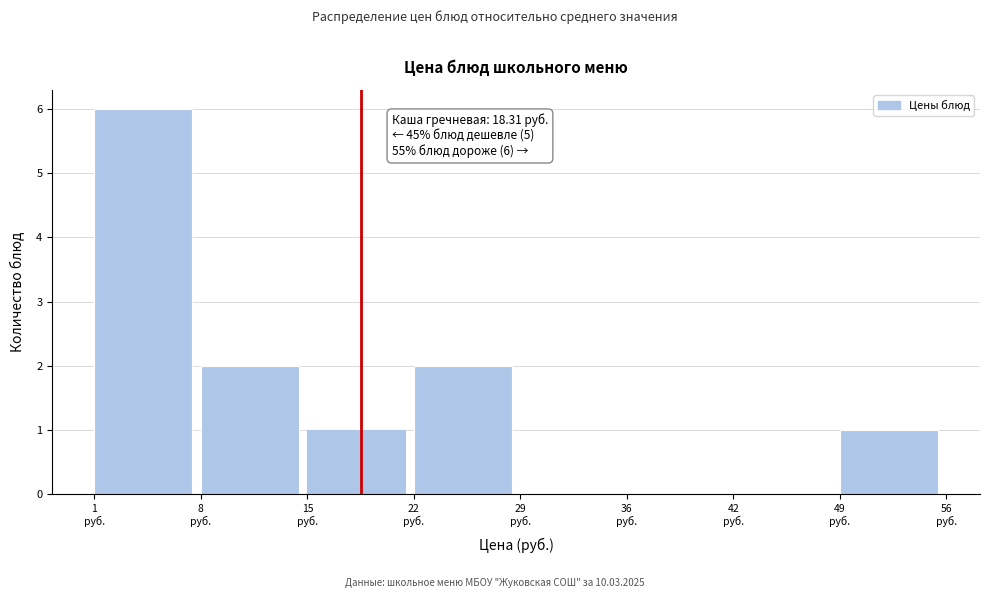

Which range on the x-axis has the tallest bar?

1 to 8